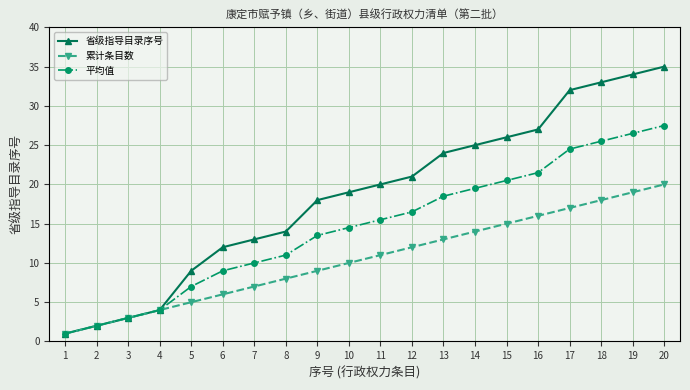

At which category is the sum across all series the highest?

20